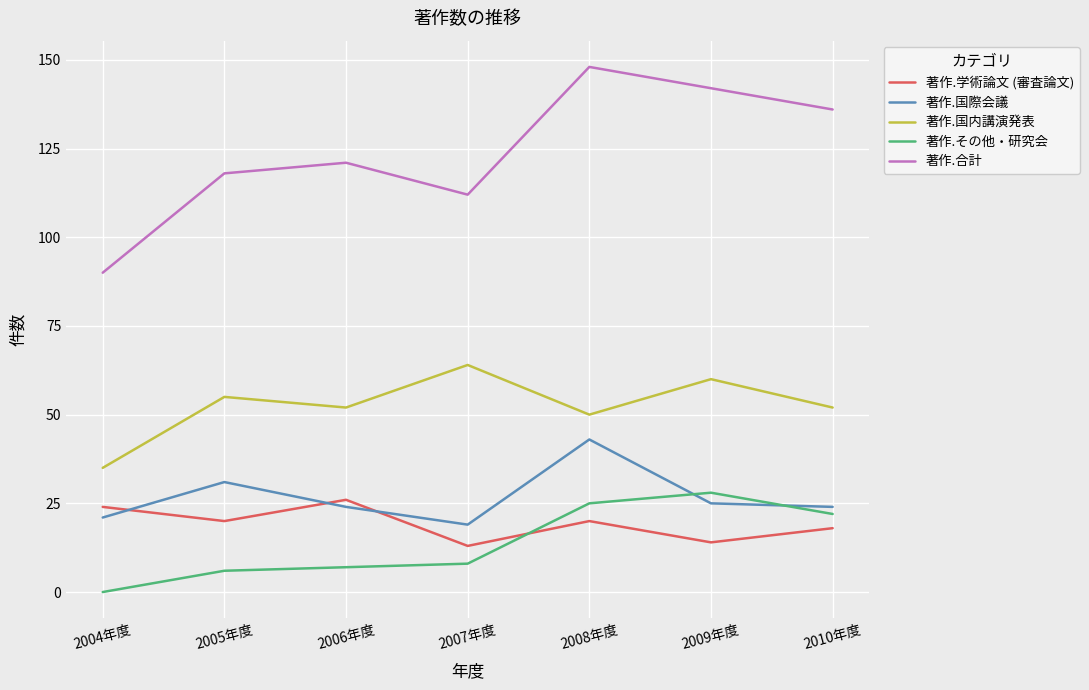

What is the average value of the 著作.国際会議 series?

27